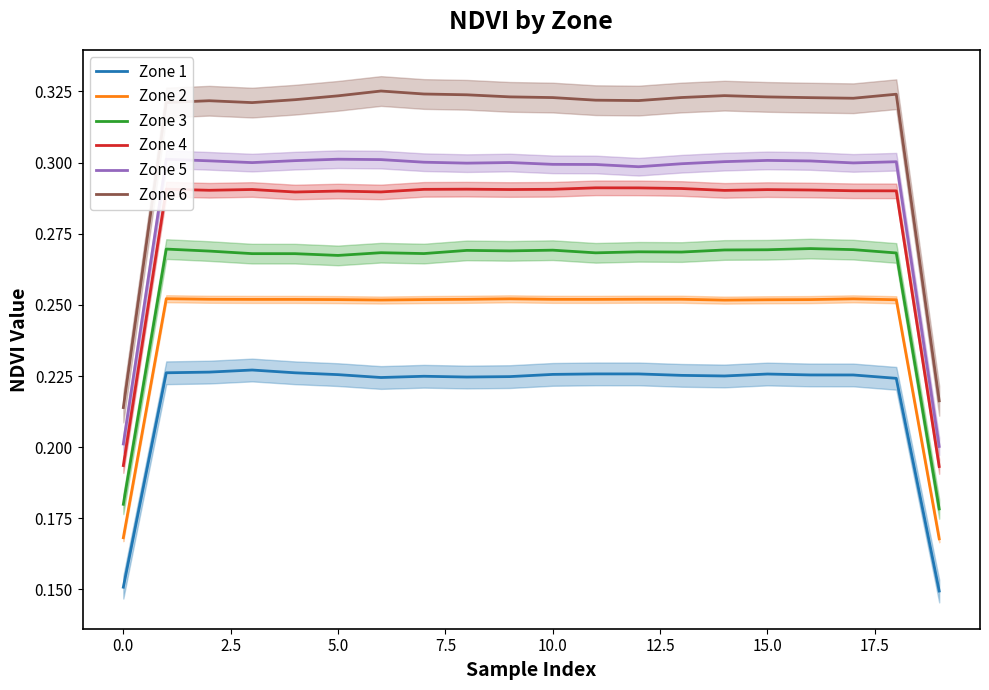

At how many categories does at least one series exceed 0?

20